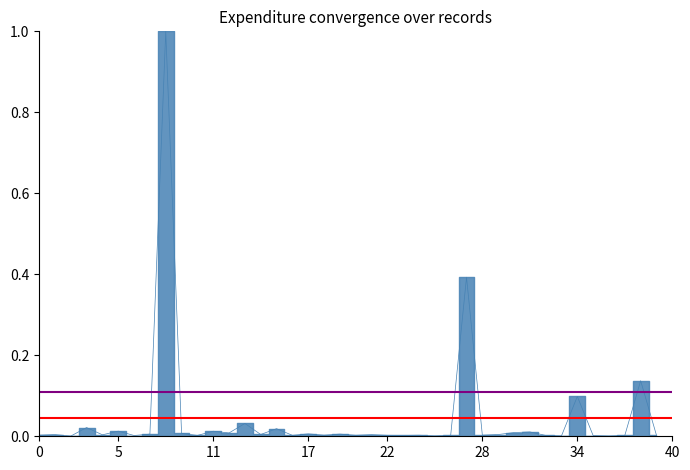

Reading left to right, list all the values displayed in this chart.

0.0	0.0	0.0	0.0	0.0	0.0	0.0	0.0	1.0	0.0	0.0	0.0	0.0	0.0	0.0	0.0	0.0	0.0	0.0	0.0	0.0	0.0	0.0	0.0	0.0	0.0	0.0	0.4	0.0	0.0	0.0	0.0	0.0	0.0	0.1	0.0	0.0	0.0	0.1	0.0